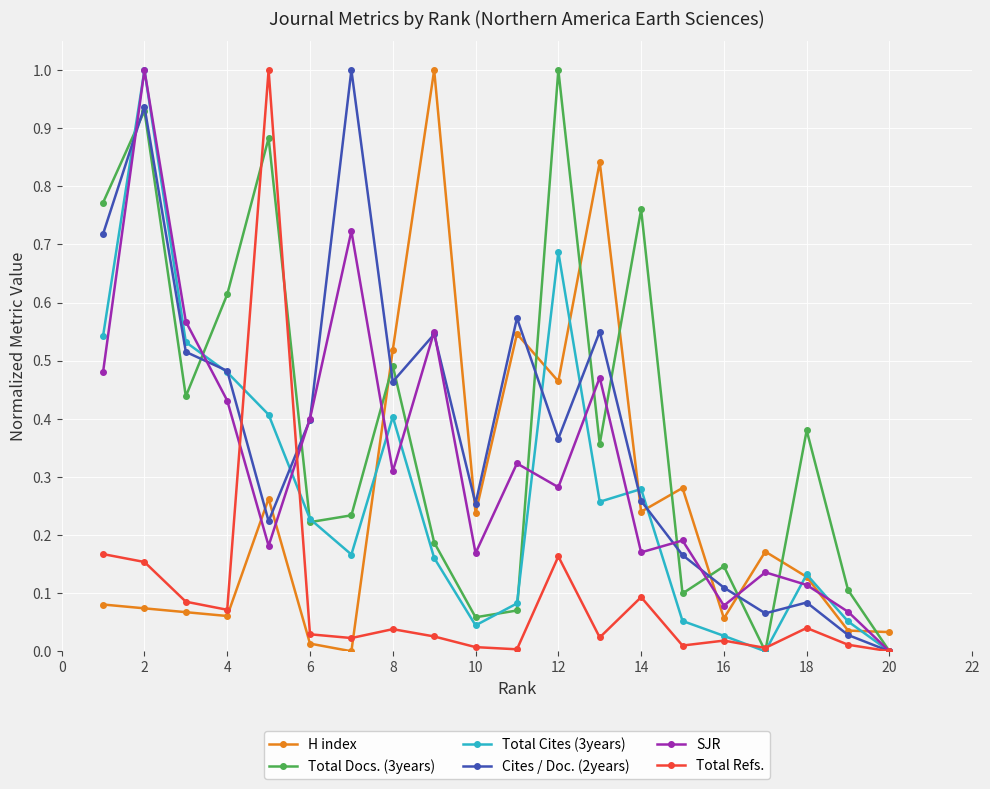

Is this an area chart (filled region under the line)?

No